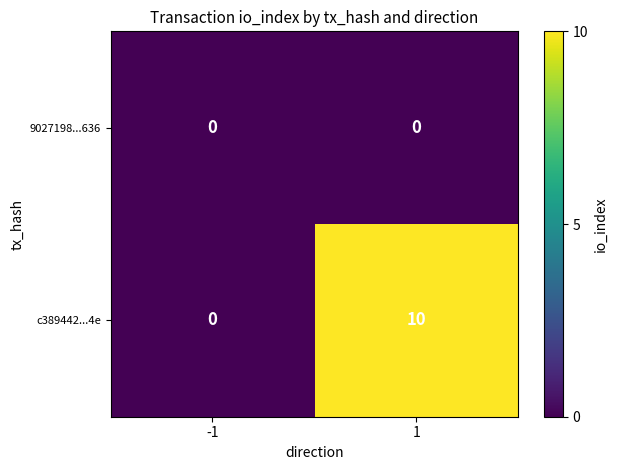

Is the value of c389442...4e at 1 greater than the value of 9027198...636 at 1?

Yes